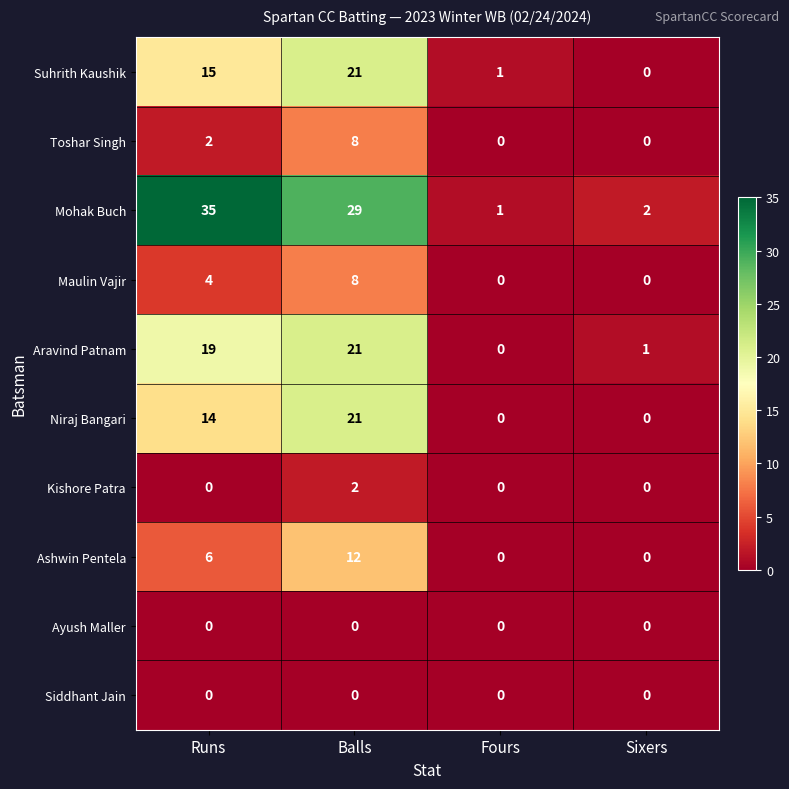

At which category is the sum across all series the highest?

Balls